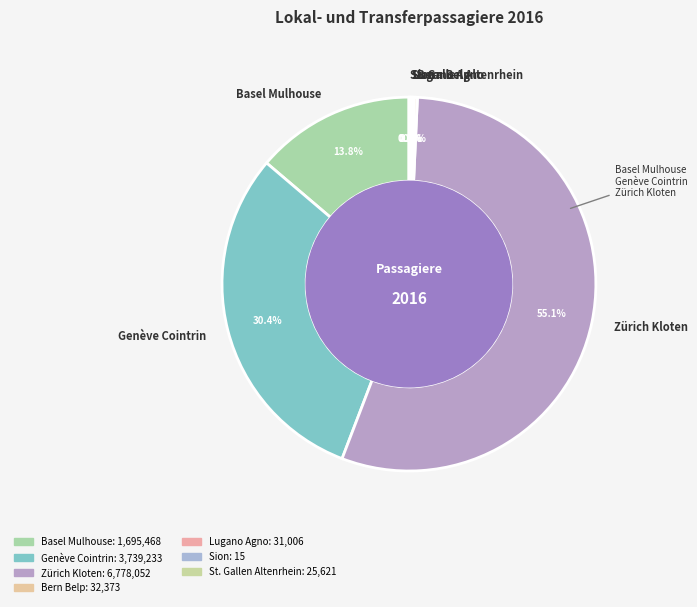

Which category has the biggest portion of the pie?

Zürich Kloten